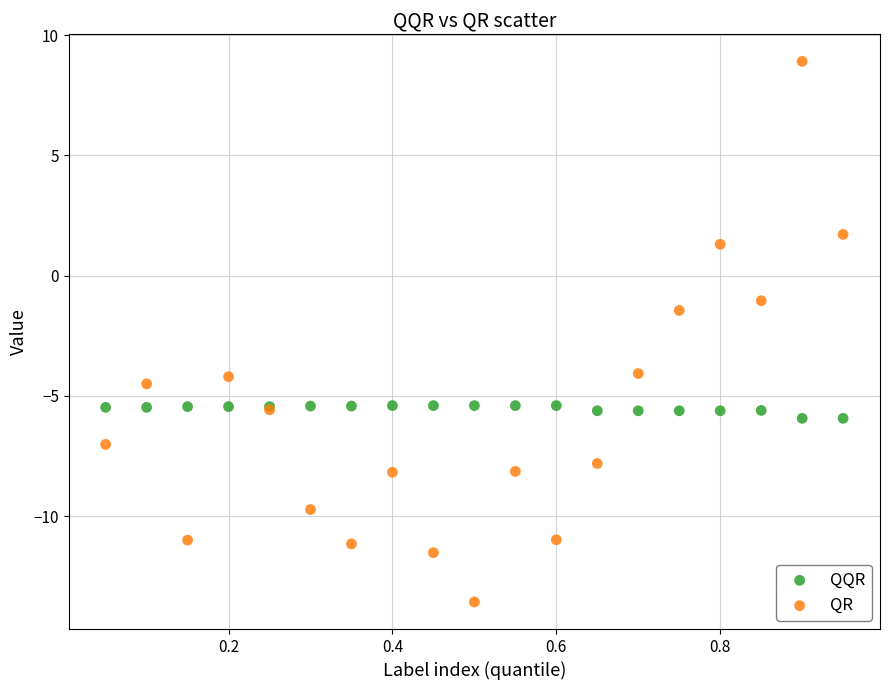

Across all series, what Y value is closest to -2?

-1.4